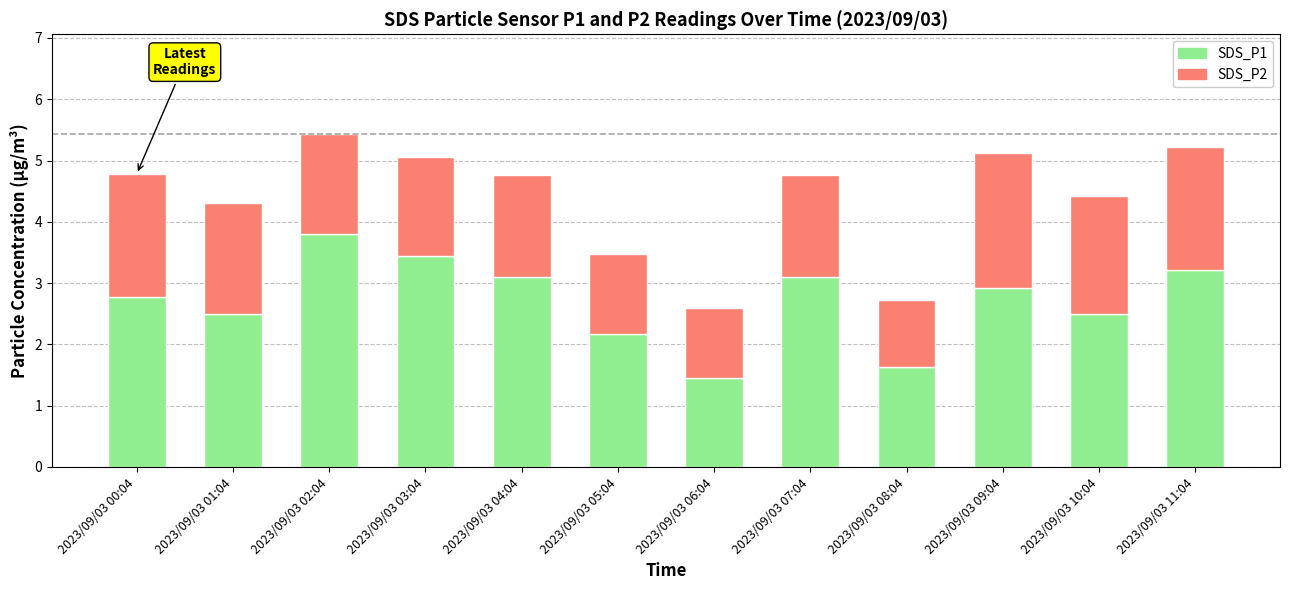

What is the difference between the SDS_P1 values at 2023/09/03 01:04 and 2023/09/03 02:04?

1.3